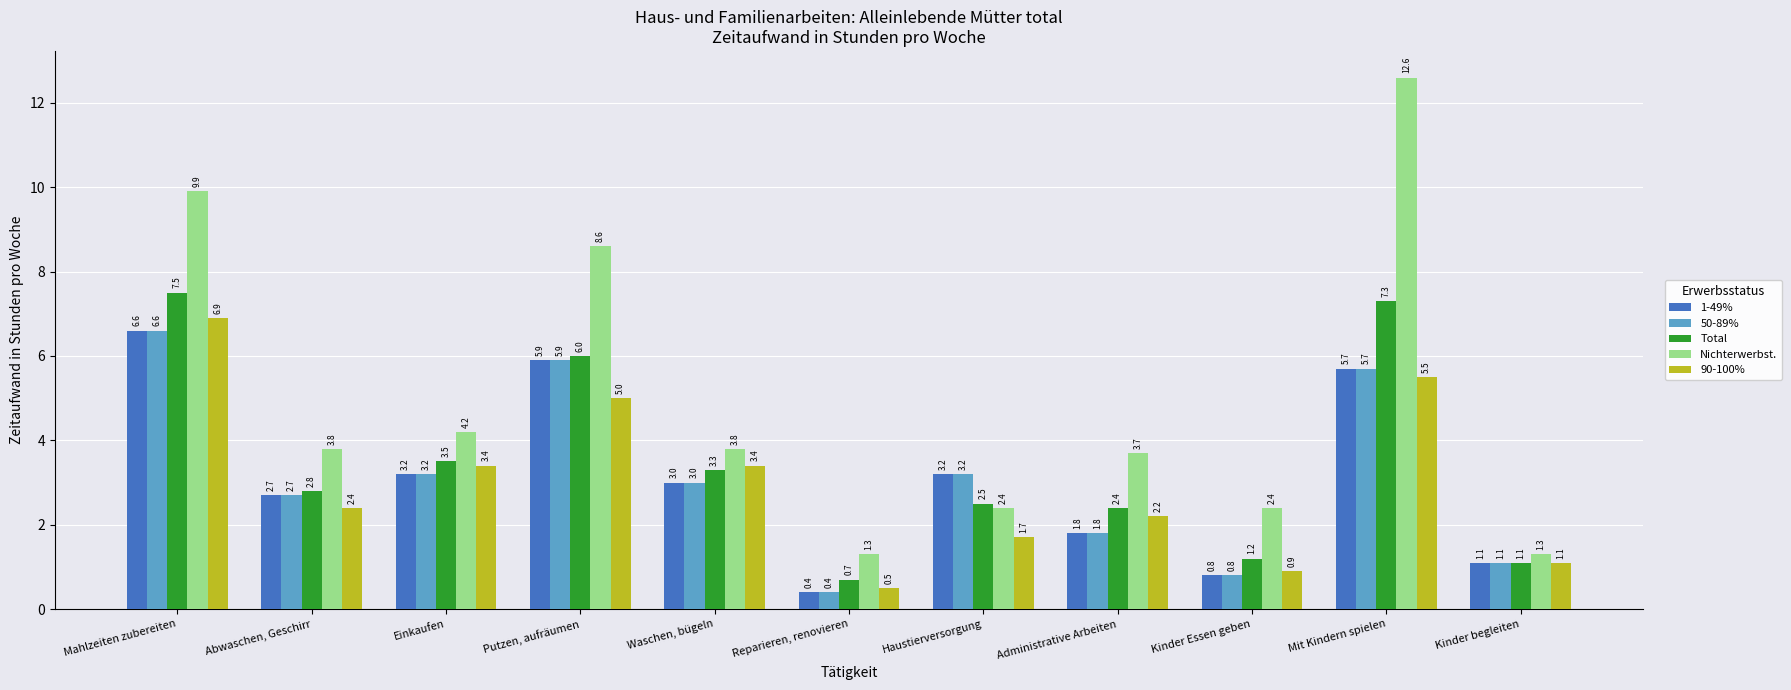

What position from the left is Waschen, bügeln?

5